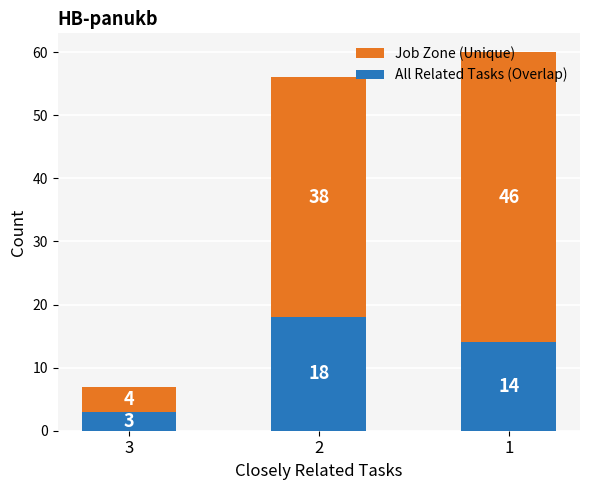

How many bars are there in total?

3